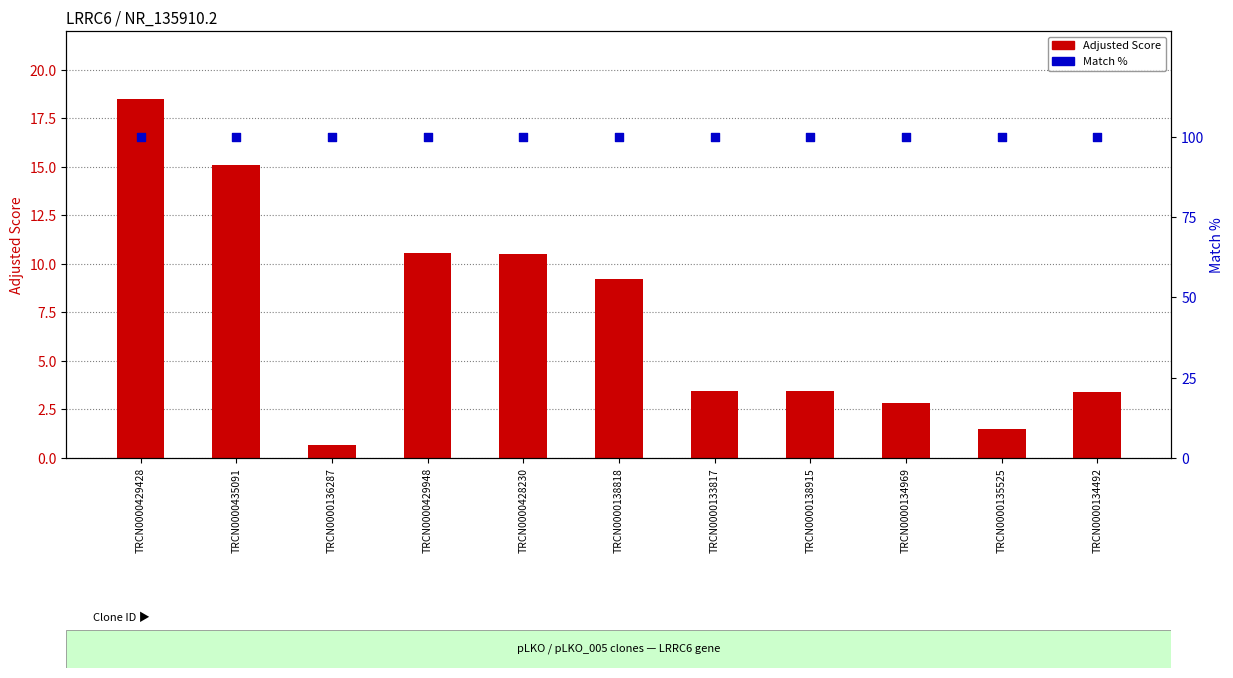

Which series has the largest Y range (max minus min)?

Adjusted Score